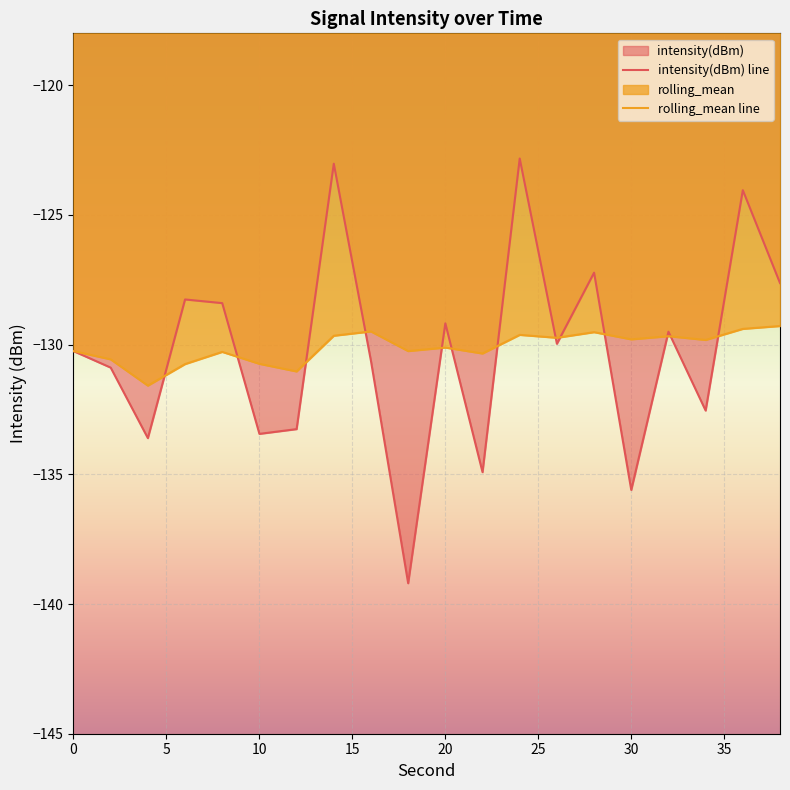

What is the value of the rolling_mean line point at the 18th from the left?

-129.8